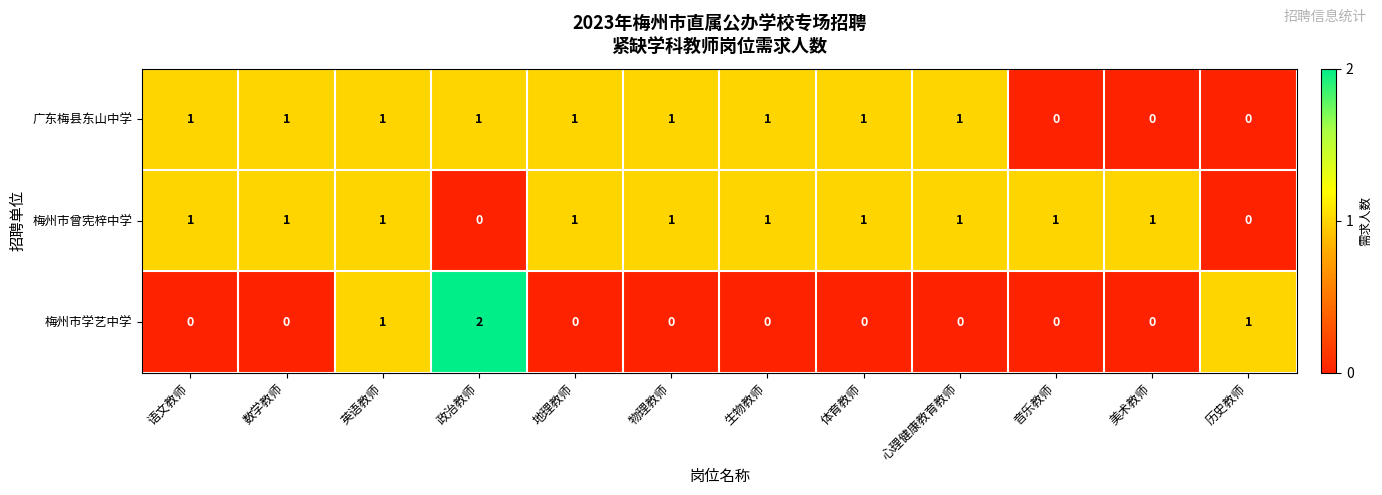

At how many categories does at least one series exceed 0?

12